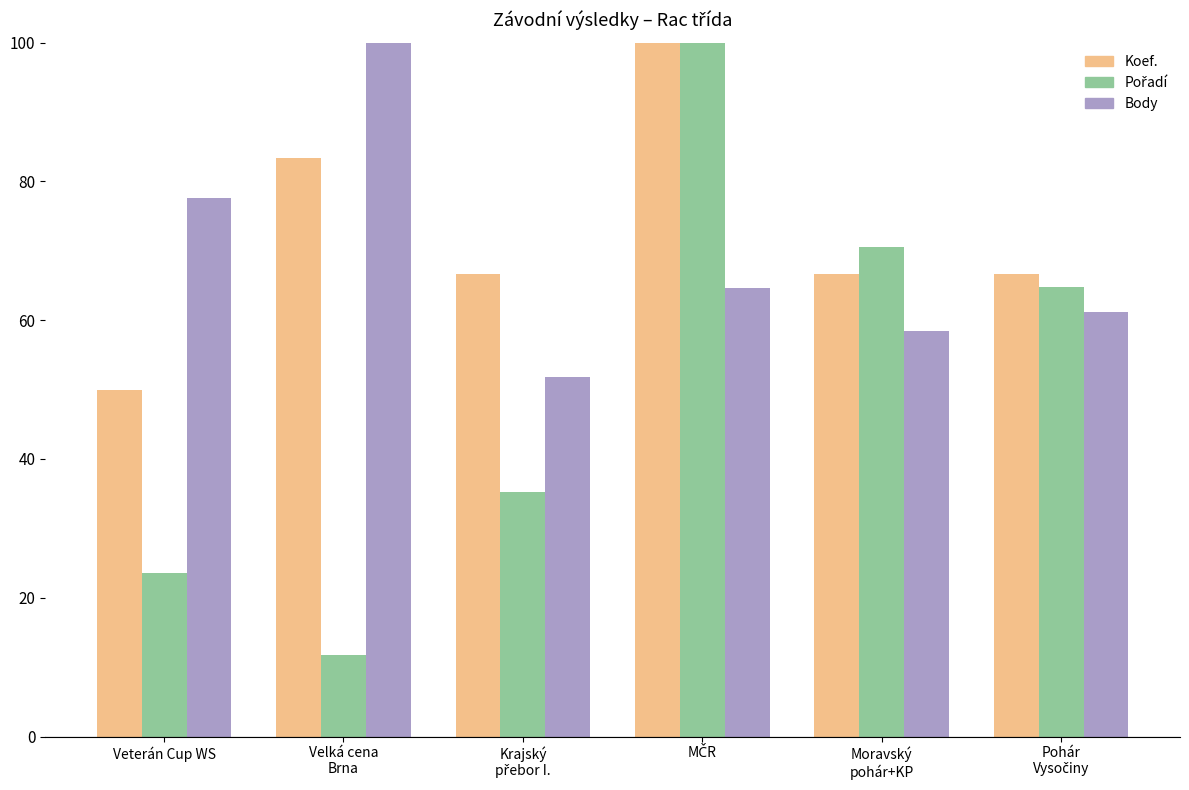

How many groups of bars are there?

6